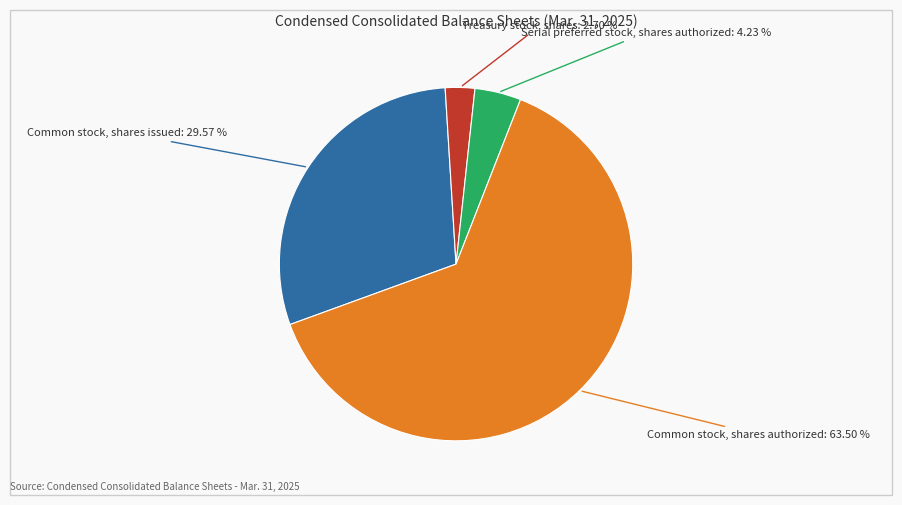

Does Serial preferred stock, shares authorized represent more than half of the total?

No